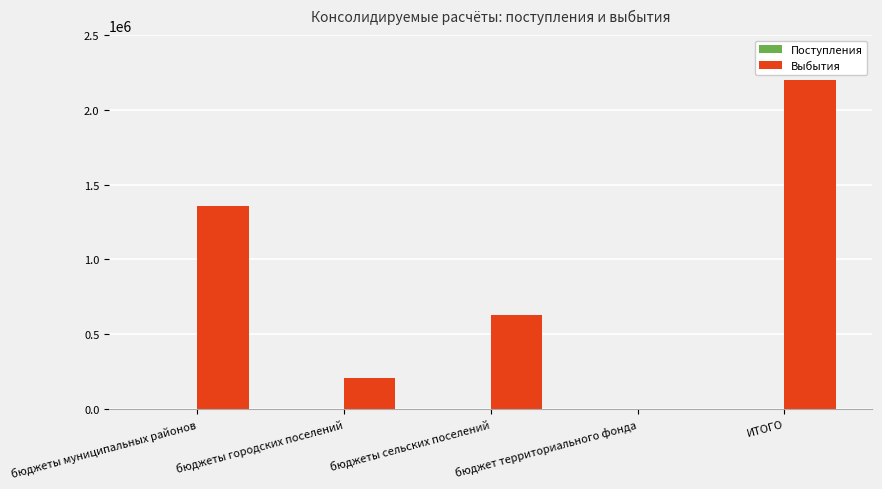

How many distinct data groups are displayed?

1